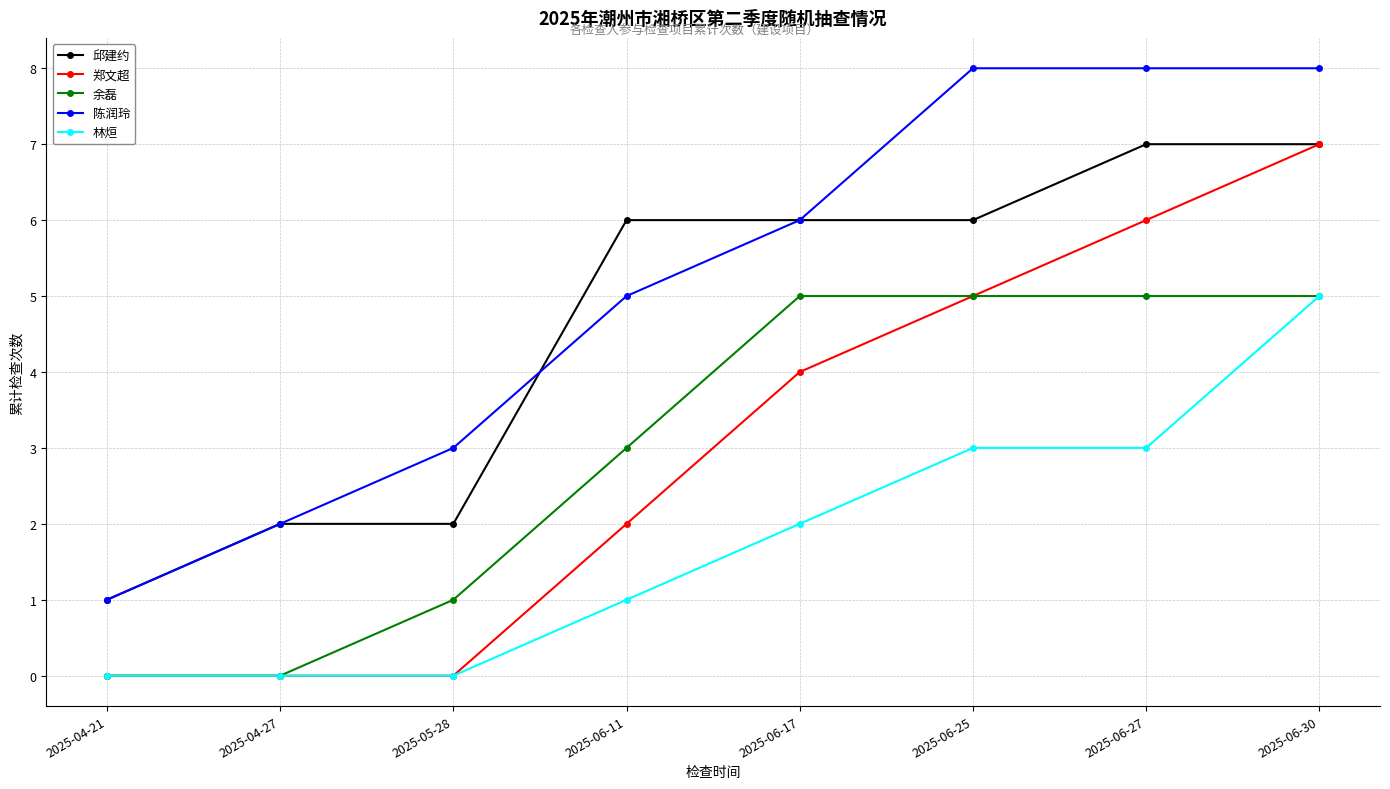

What is the difference between the maximum and minimum values in the 郑文超 series?

7